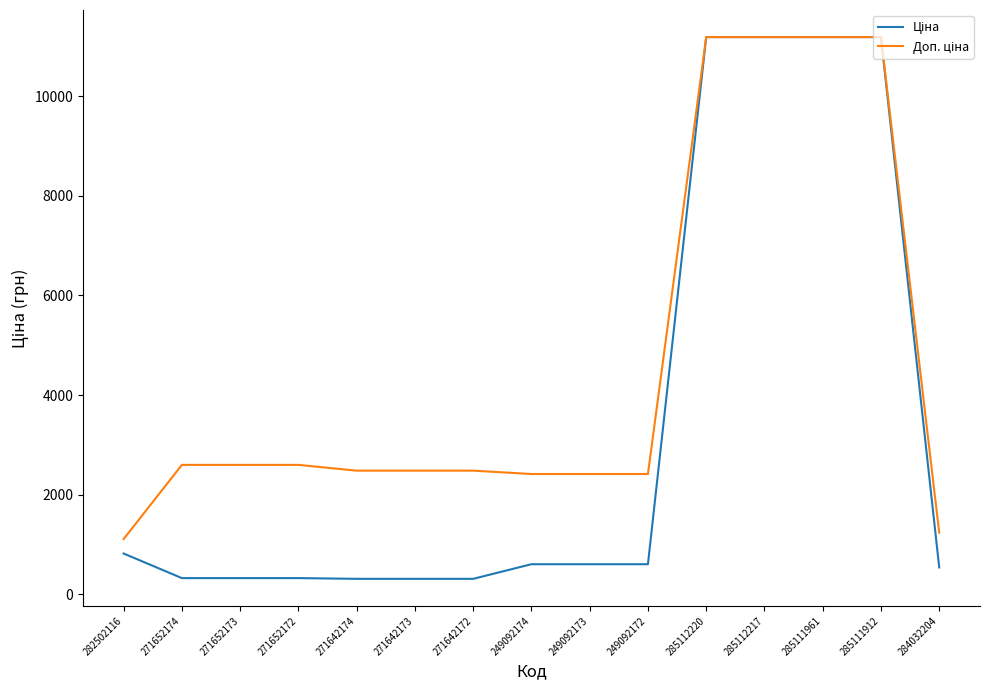

What is the difference between the highest and lowest values at 282502116?

290.7